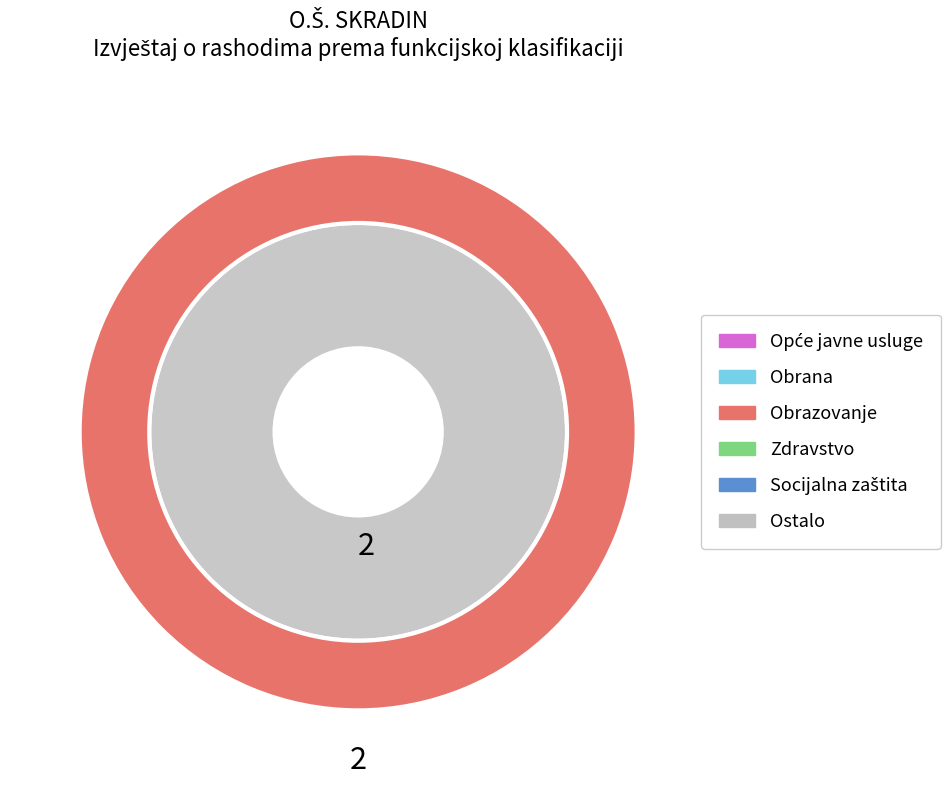

True or false: Socijalna zaštita accounts for 1% of the total.

False